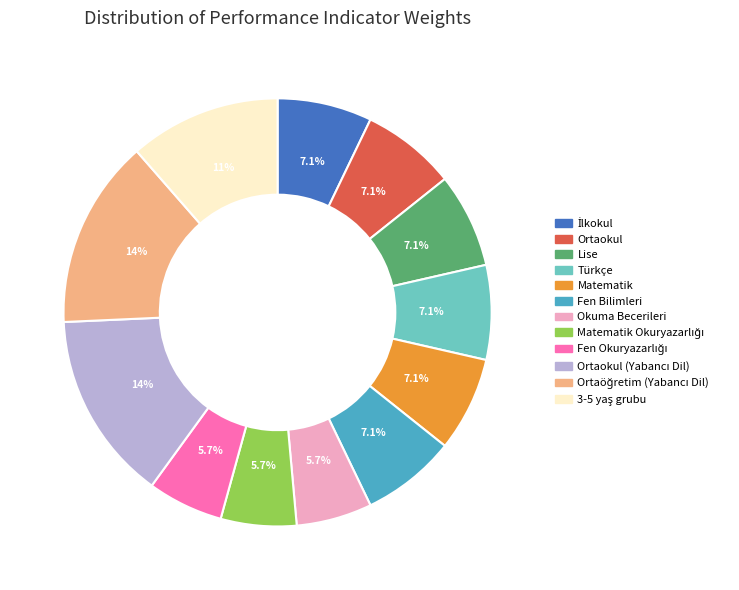

Is there a majority slice in this chart?

No